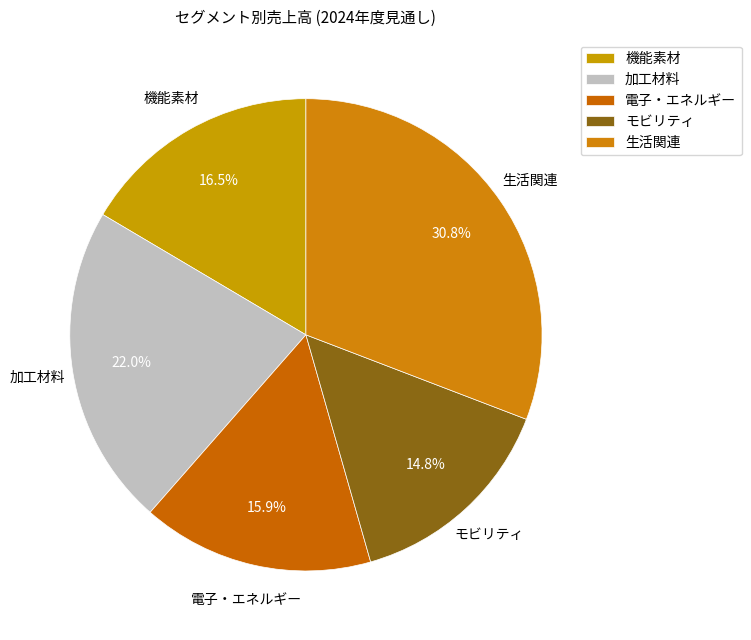

What is the smallest slice in the pie chart?

モビリティ